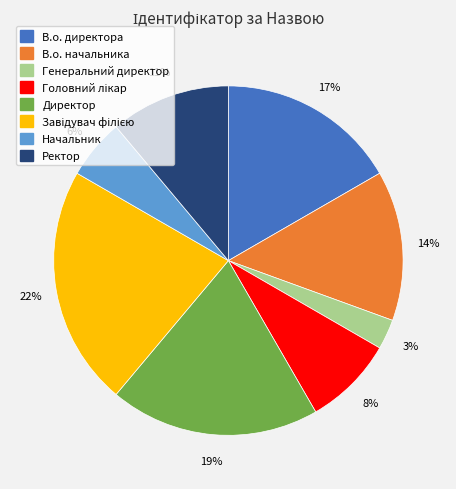

Is В.о. начальника the majority of the pie?

No